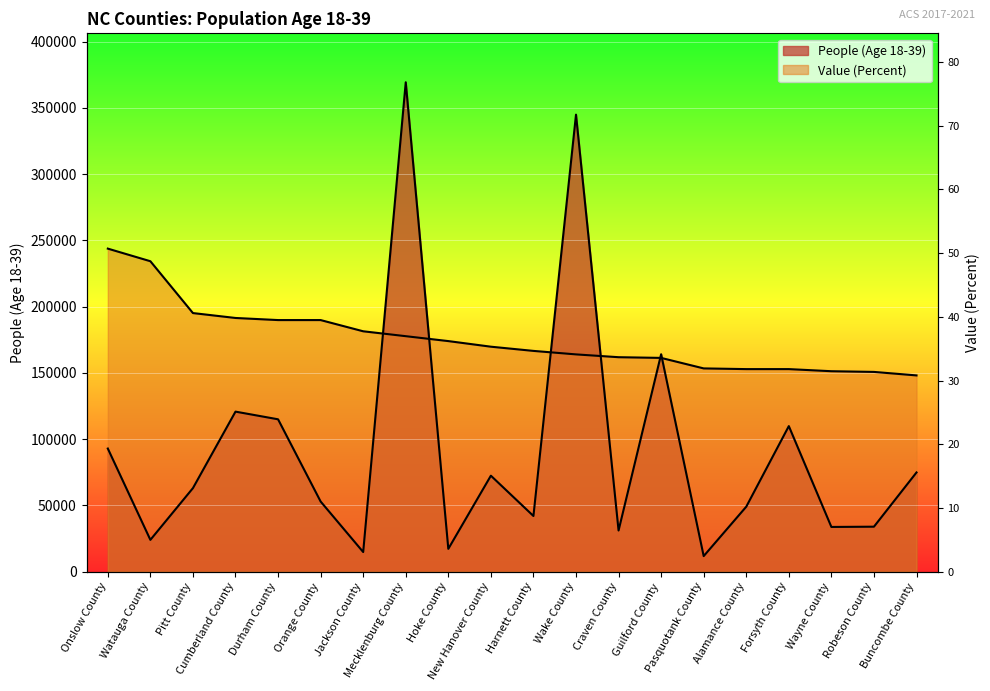

How many data points in People (Age 18-39) are above 62997?

9